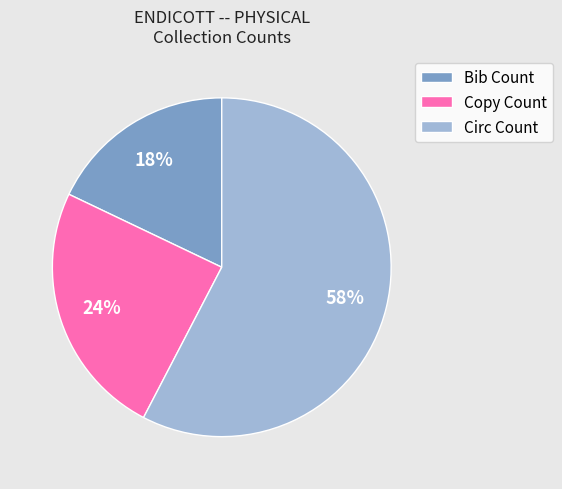

To the nearest percent, what portion does Copy Count represent?

24%